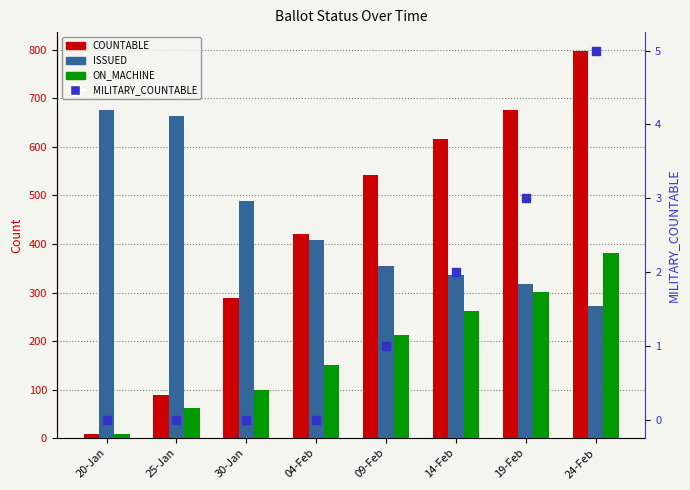

Which series has the largest Y range (max minus min)?

COUNTABLE